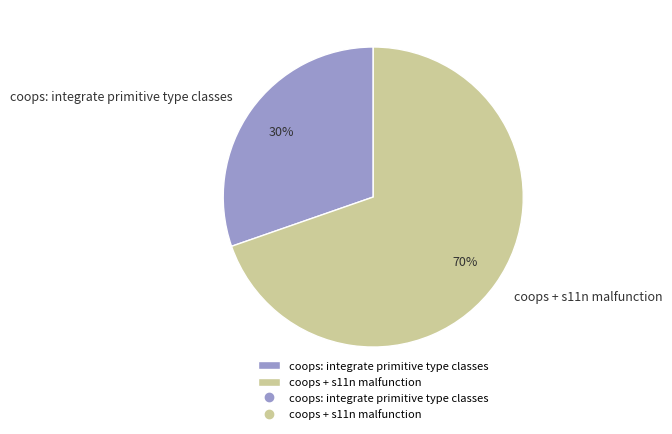

To the nearest percent, what percentage of the pie is coops + s11n malfunction?

70%